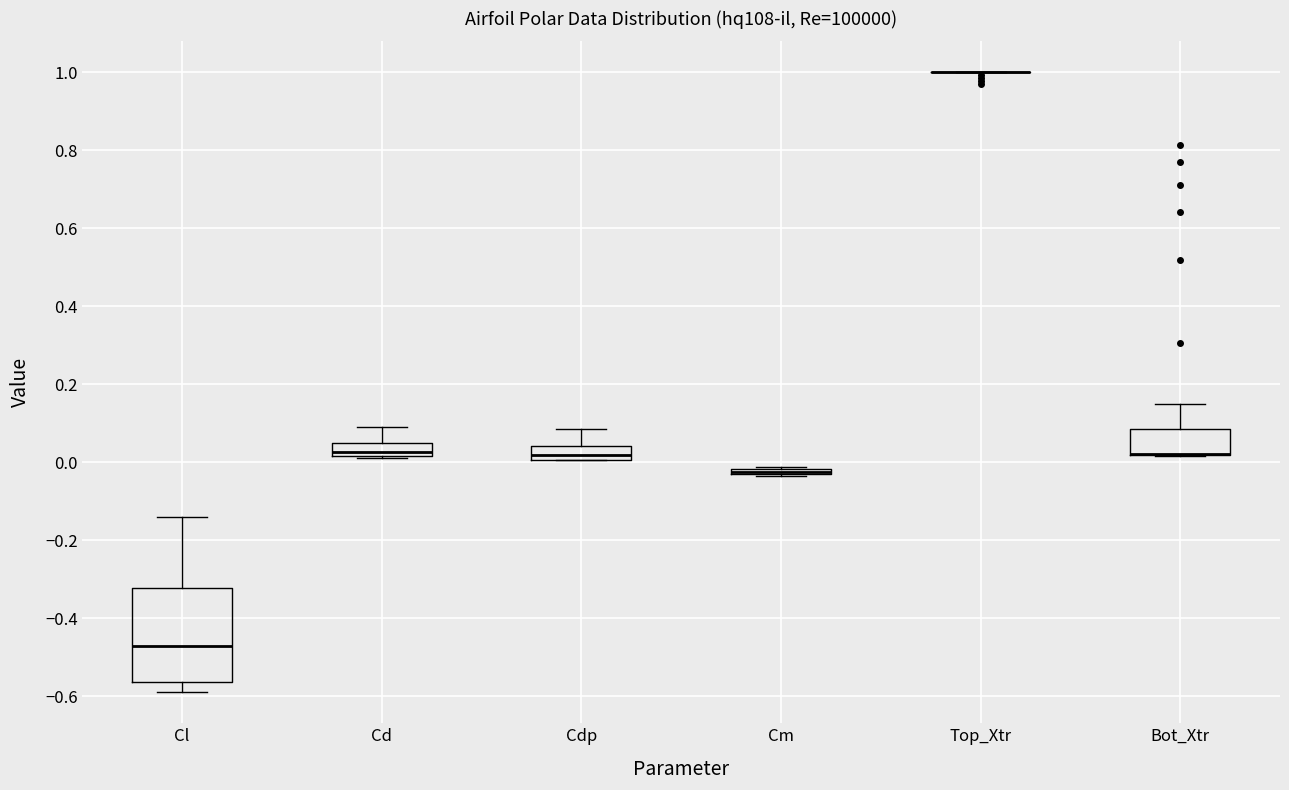

Comparing the boxes themselves (not the whiskers), which one is the tallest?

Cl